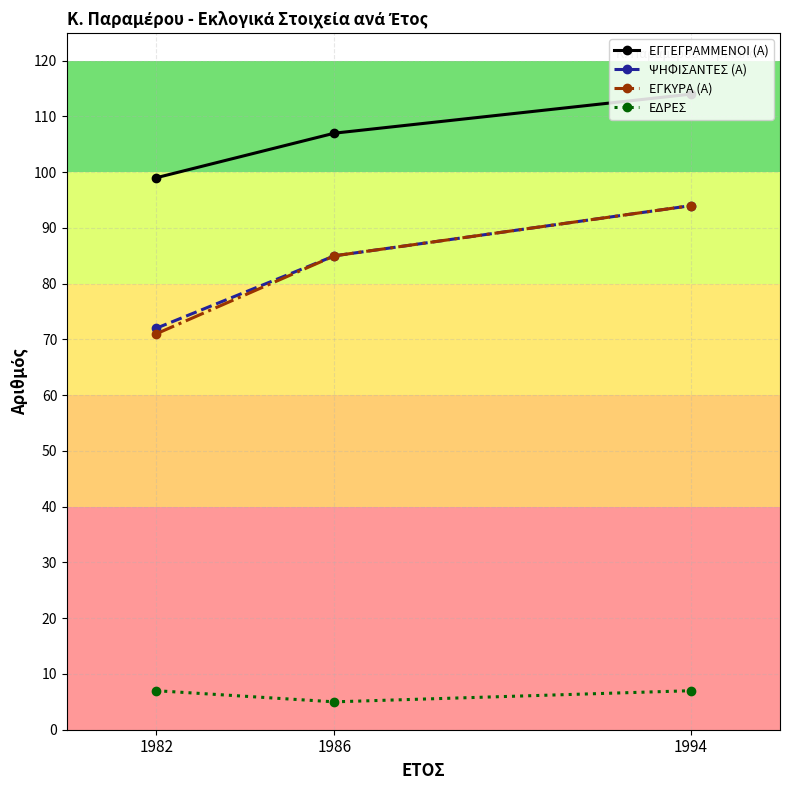

Reading left to right, list all the values displayed in this chart.

ΕΓΓΕΓΡΑΜΜΕΝΟΙ (Α): 1982=99	1986=107	1994=114
ΨΗΦΙΣΑΝΤΕΣ (Α): 1982=72	1986=85	1994=94
ΕΓΚΥΡΑ (Α): 1982=71	1986=85	1994=94
ΕΔΡΕΣ: 1982=7	1986=5	1994=7